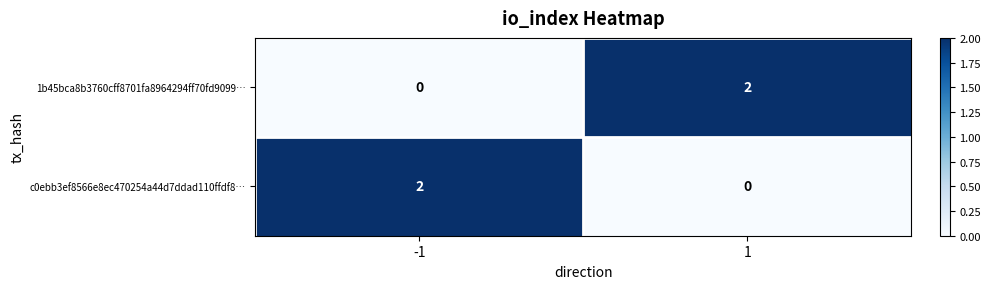

How many categories are shown in the chart?

2